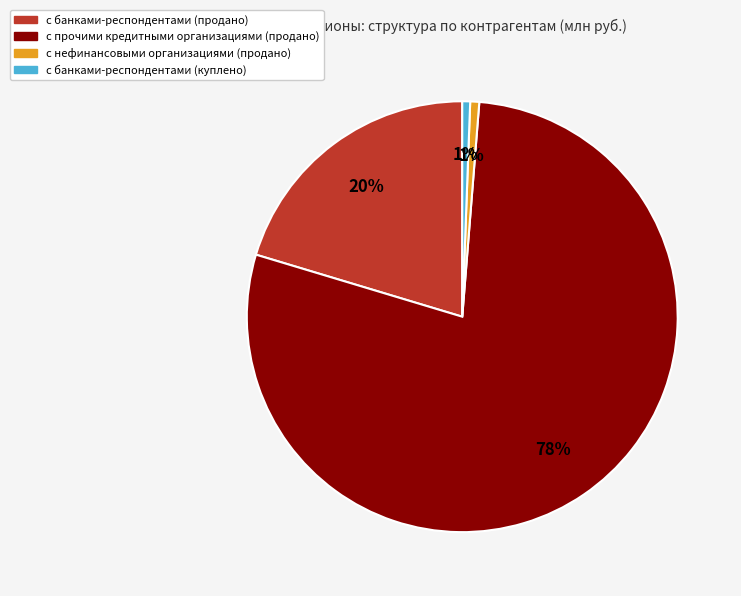

To the nearest percent, what is the combined percentage of с банками-респондентами (куплено) and с банками-респондентами (продано)?

21%